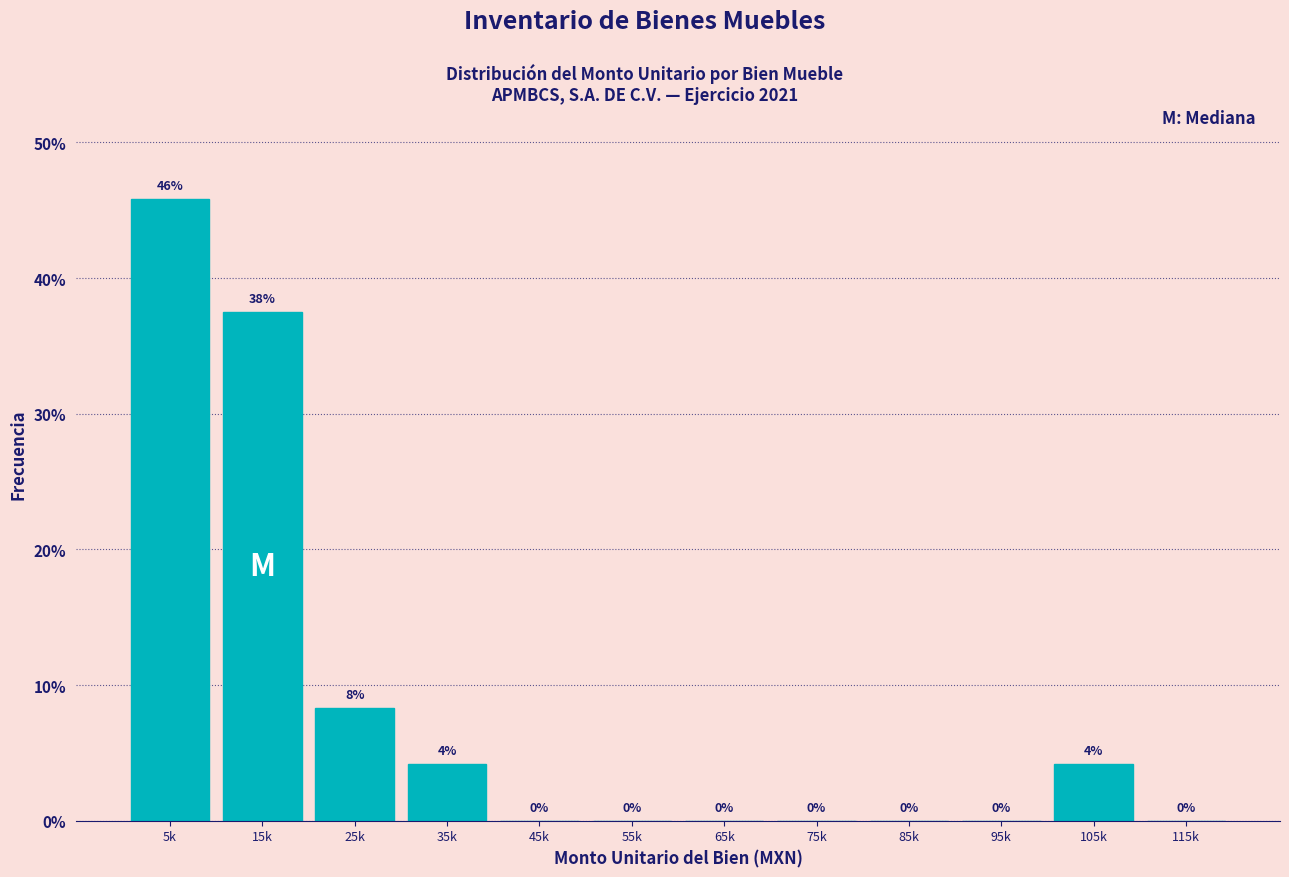

What is the sum of all values?

100.0